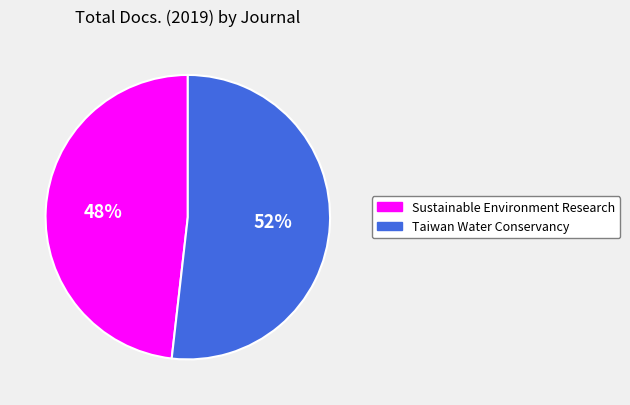

How many segments does this pie chart have?

2